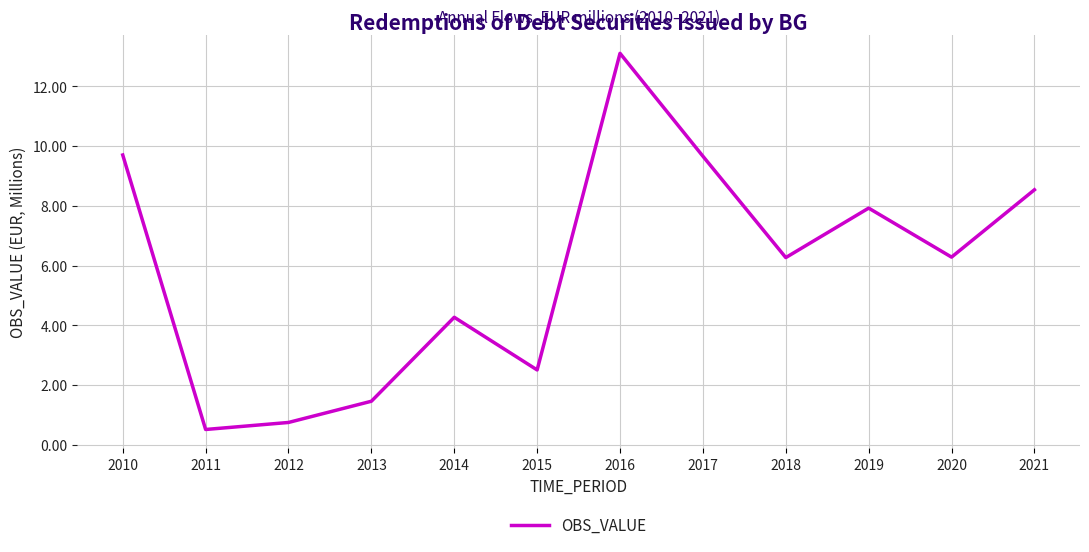

What is the ratio of the value at 2010 to the value at 2019?

1.2